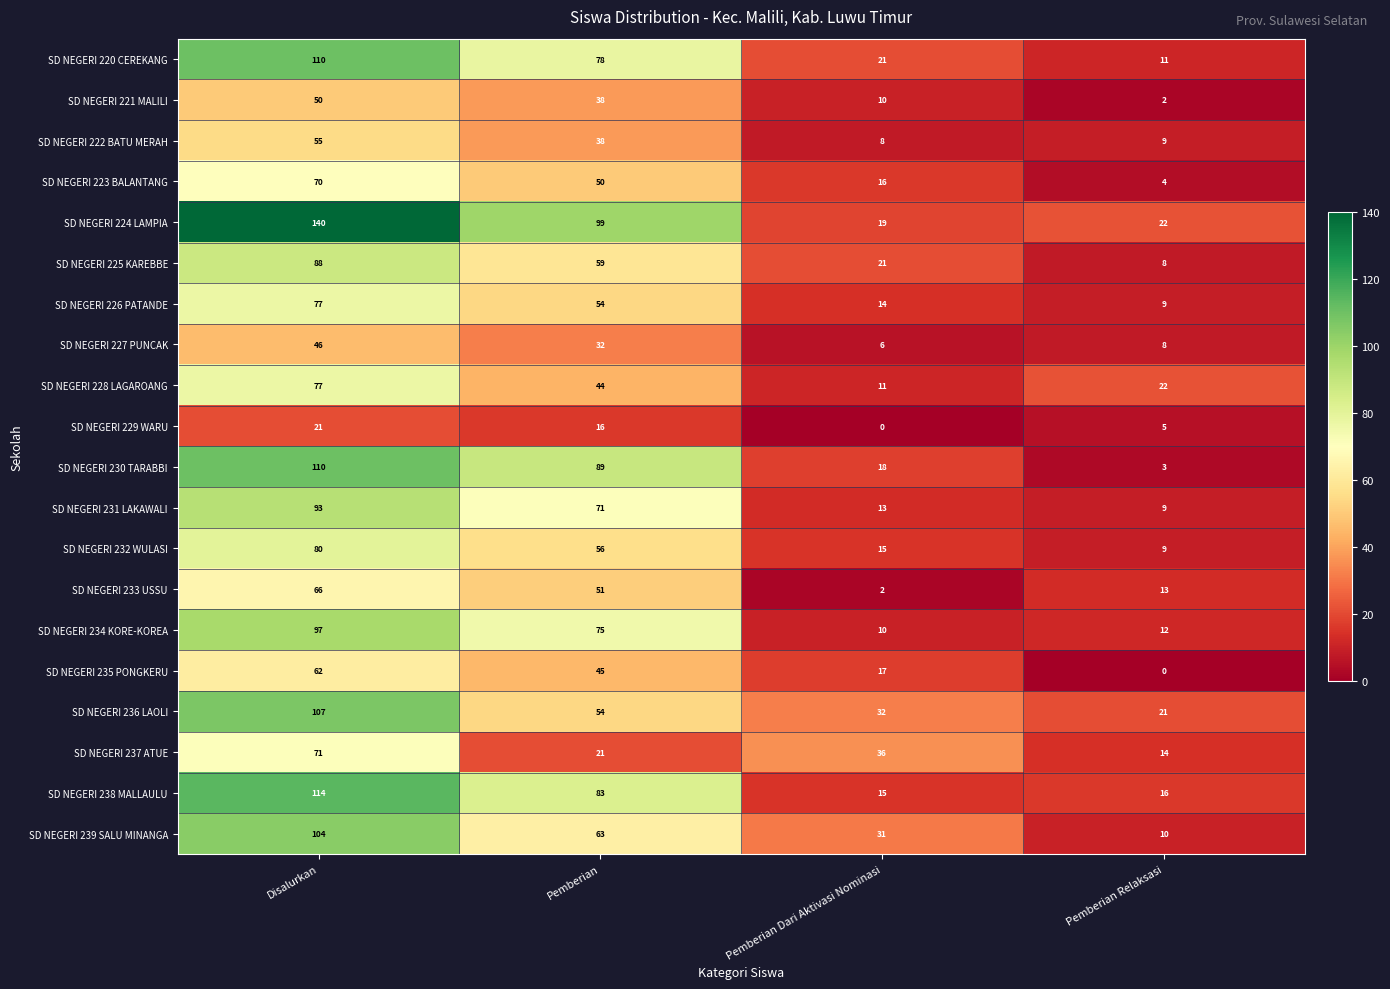

What is the difference between the highest and lowest values at Pemberian?

83